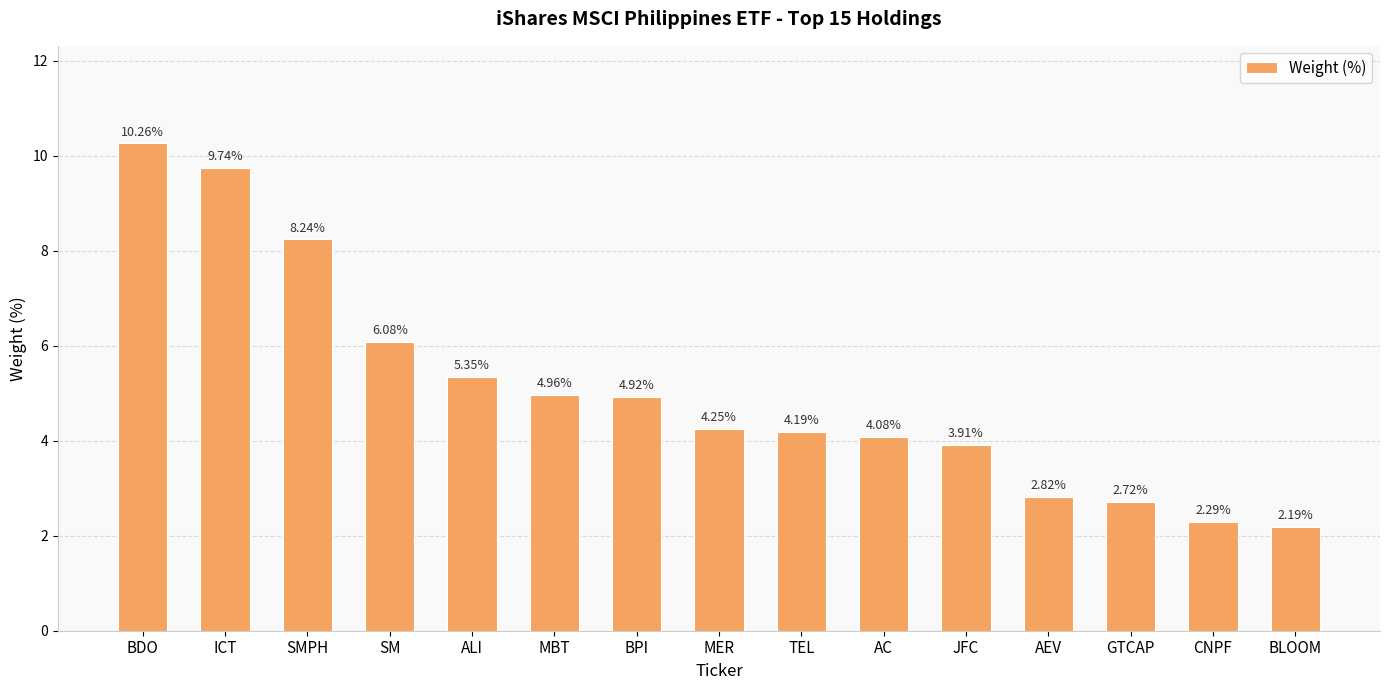

At which category does the chart reach its peak across all series?

BDO